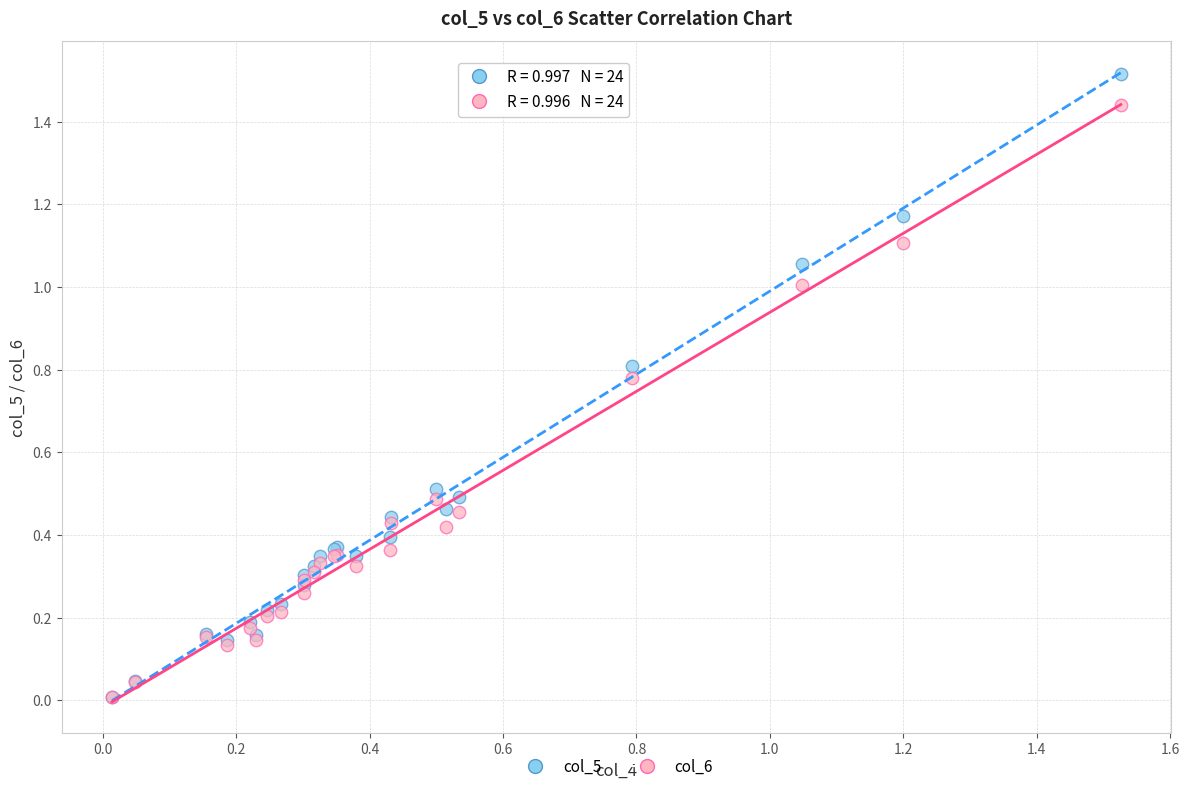

What are all the series names shown in the legend?

col_5, col_6